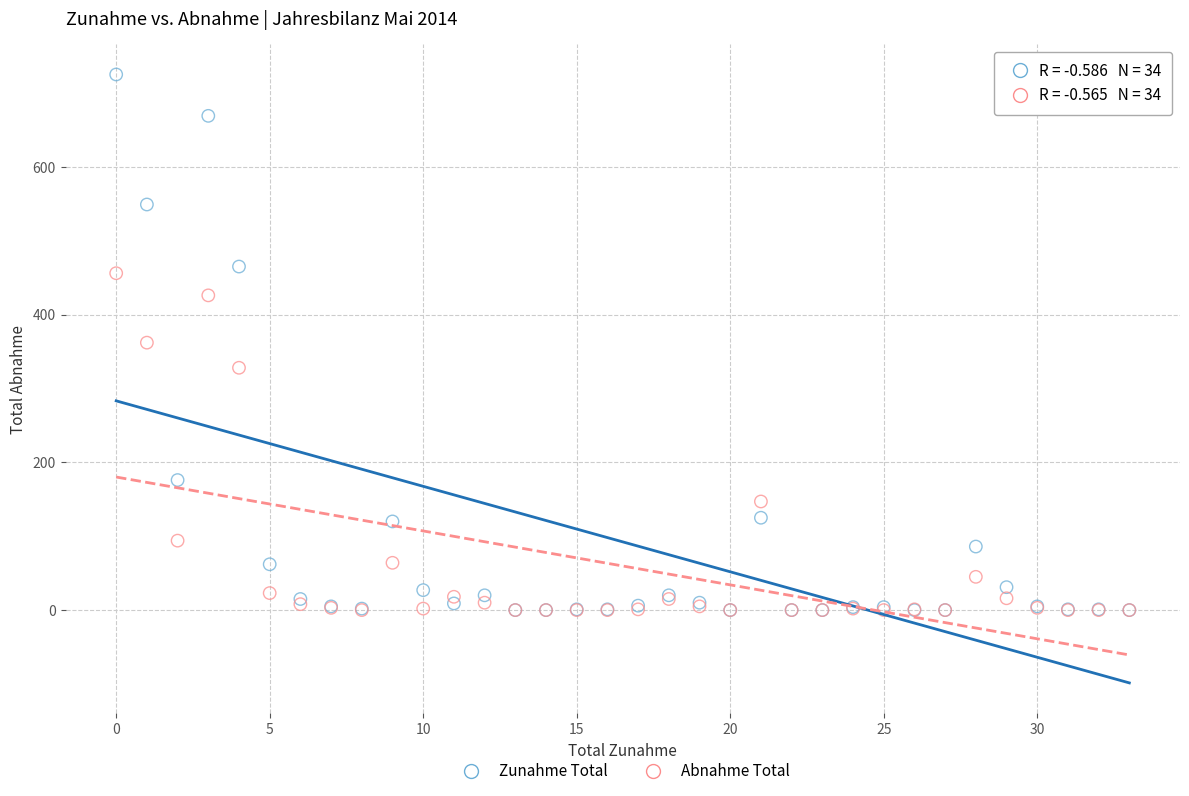

In the Abnahme Total series, what Y value is closest to 228?

147